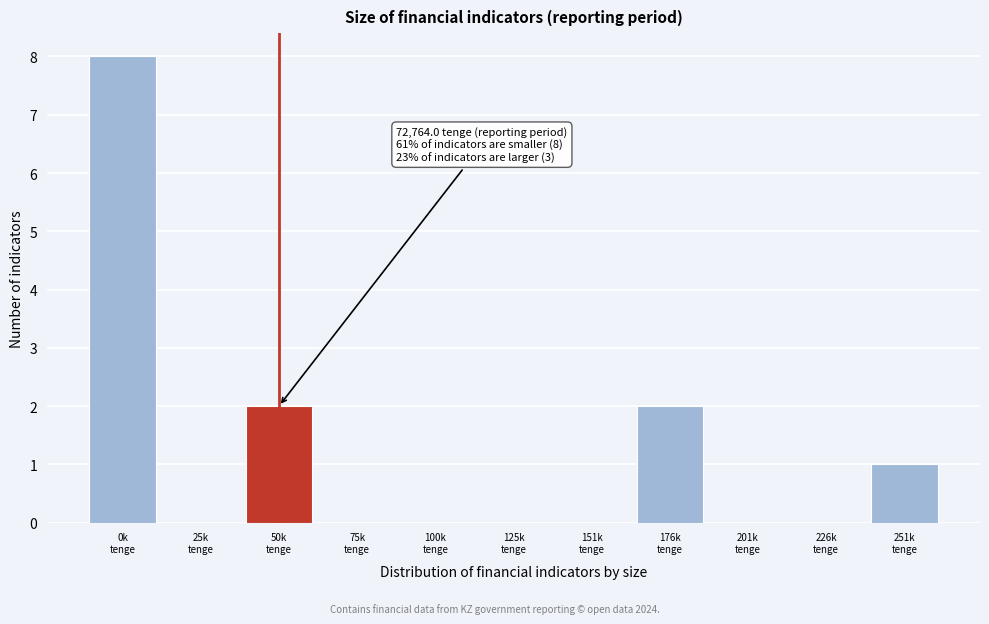

What is the greatest value displayed?

8